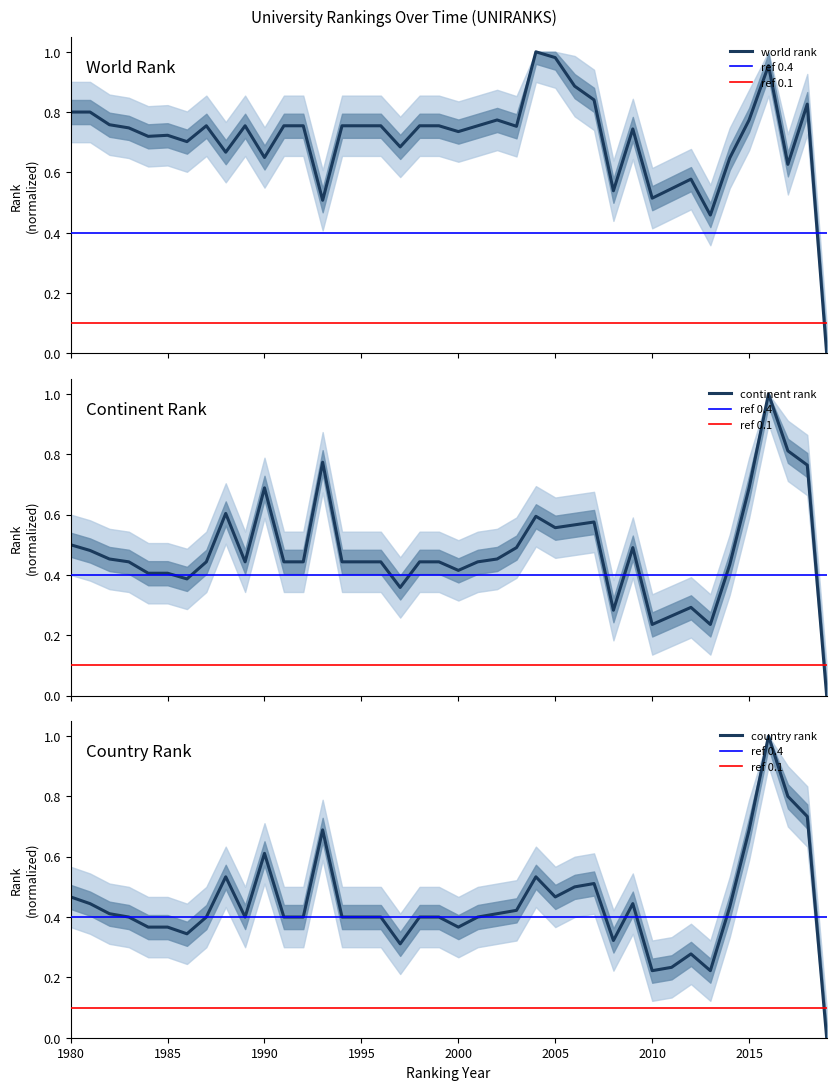

Does the chart display data point markers on the line(s)?

No